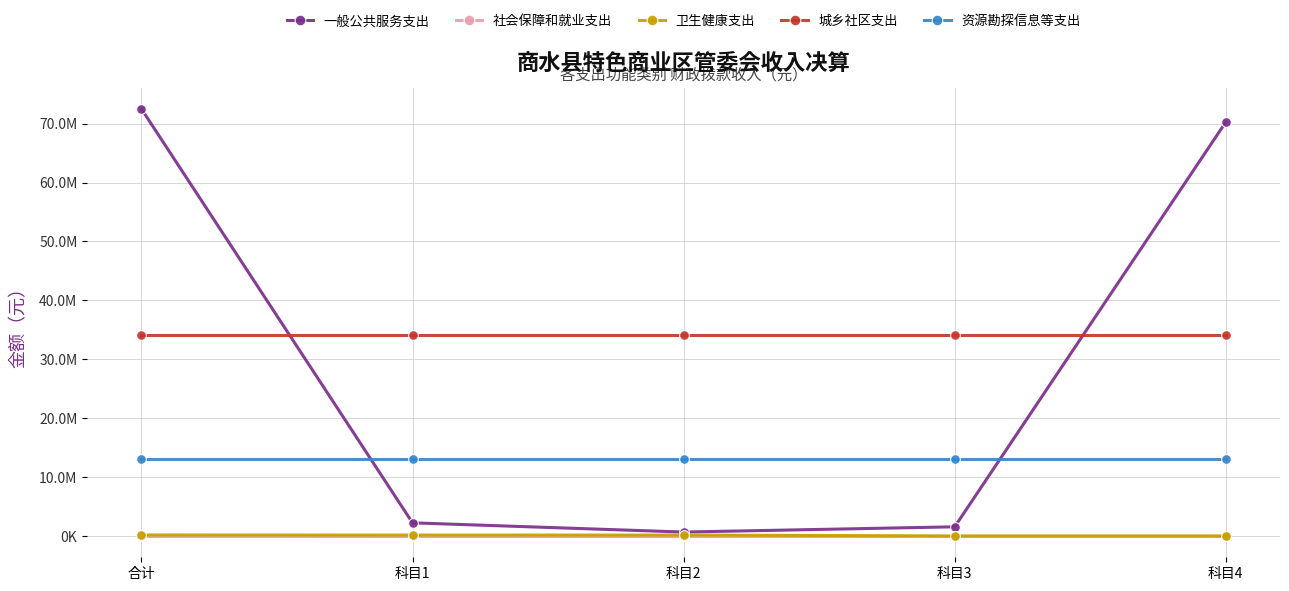

True or false: 城乡社区支出 has more than 2 interior local peaks.

False